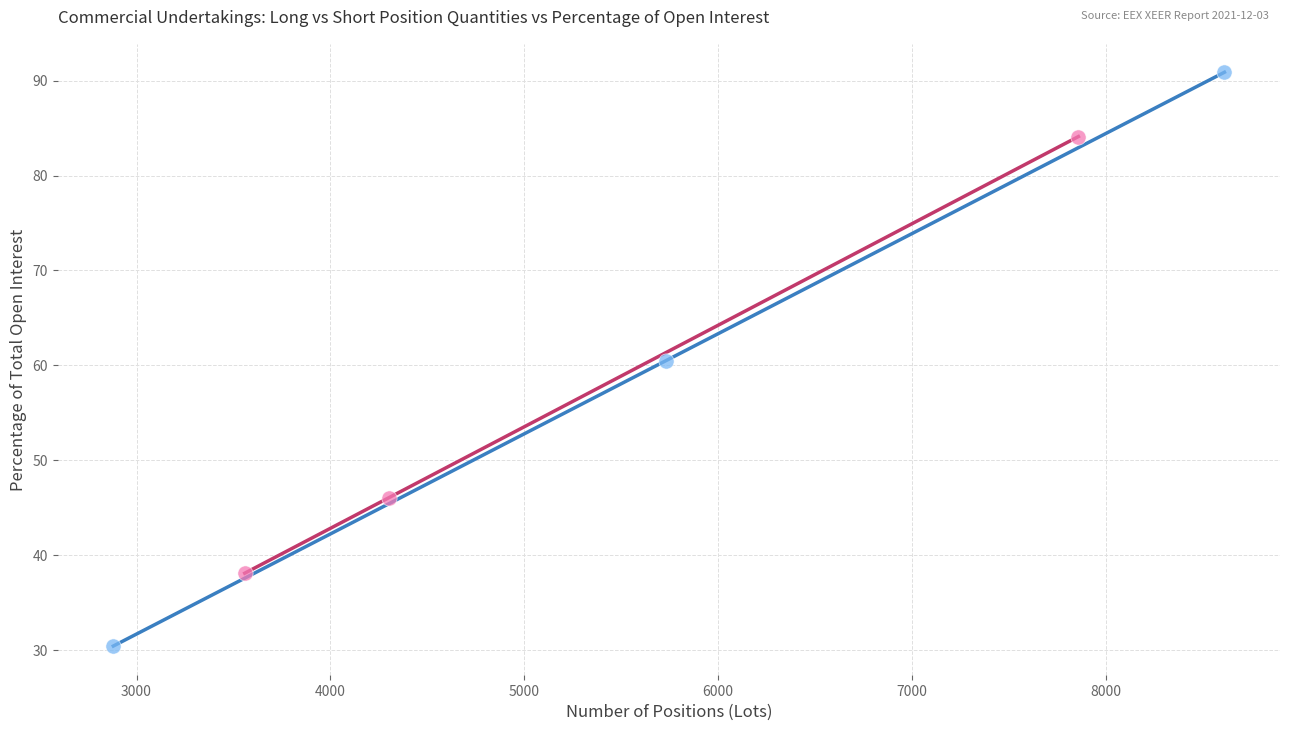

Which series contains the highest Y value?

Commercial Undertakings Long